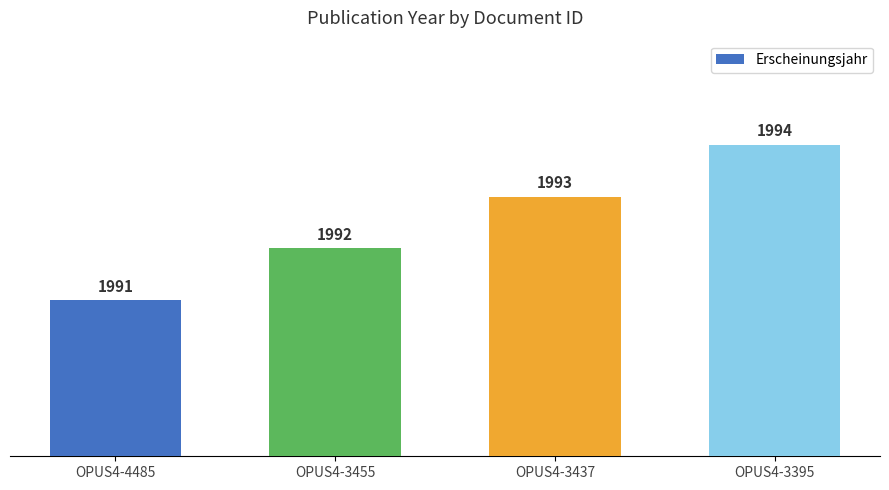

Are the bars grouped side by side (vs. stacked)?

No